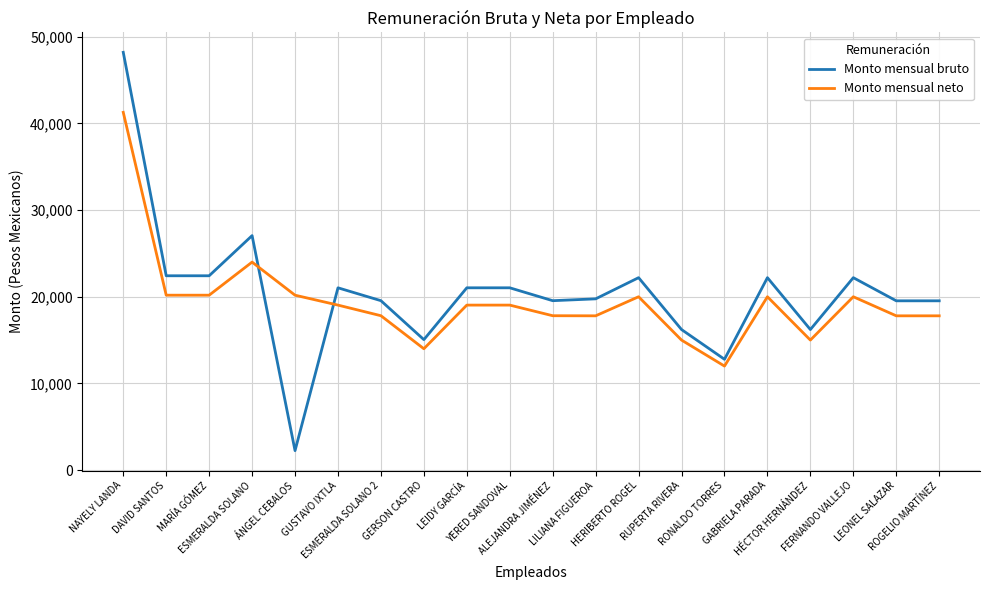

How many categories are shown in the chart?

20